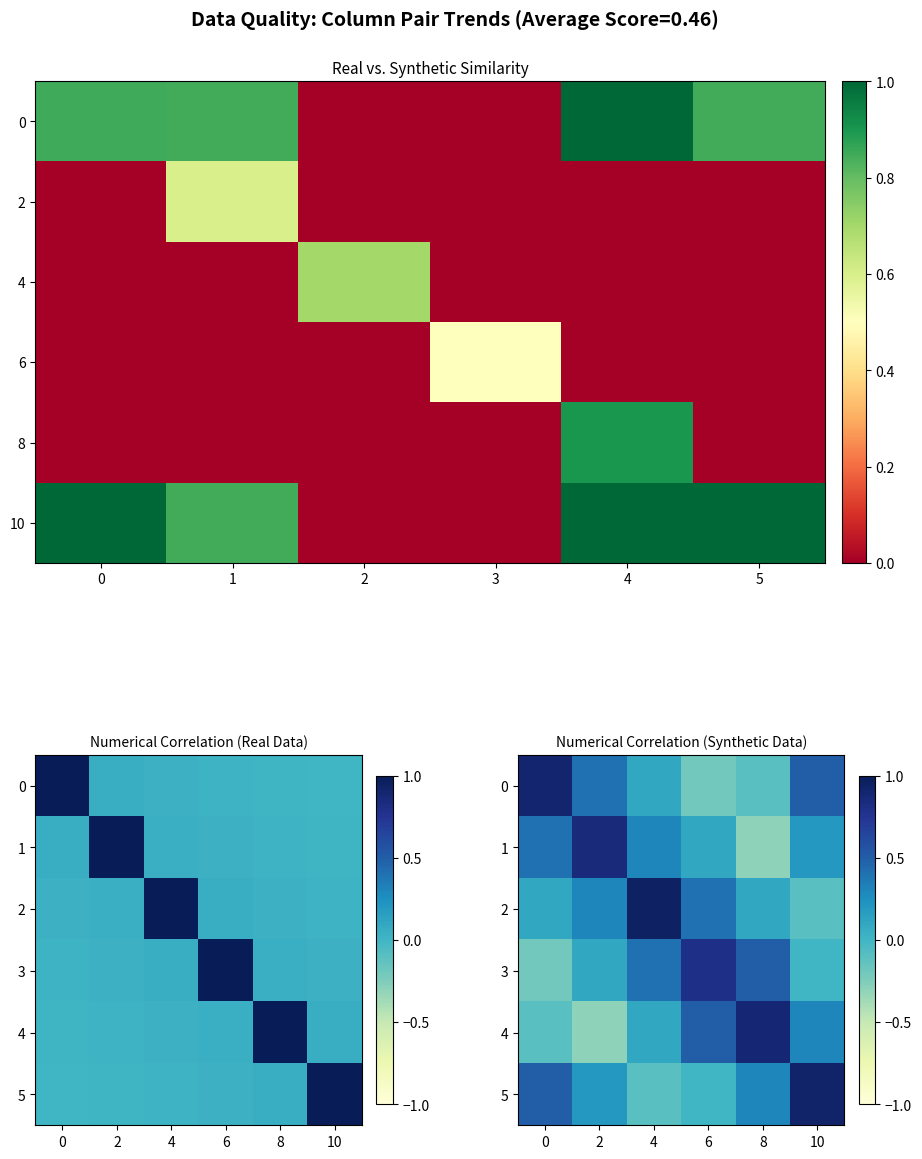

Is the value of 3 at 2 greater than the value of 1 at 6?

No